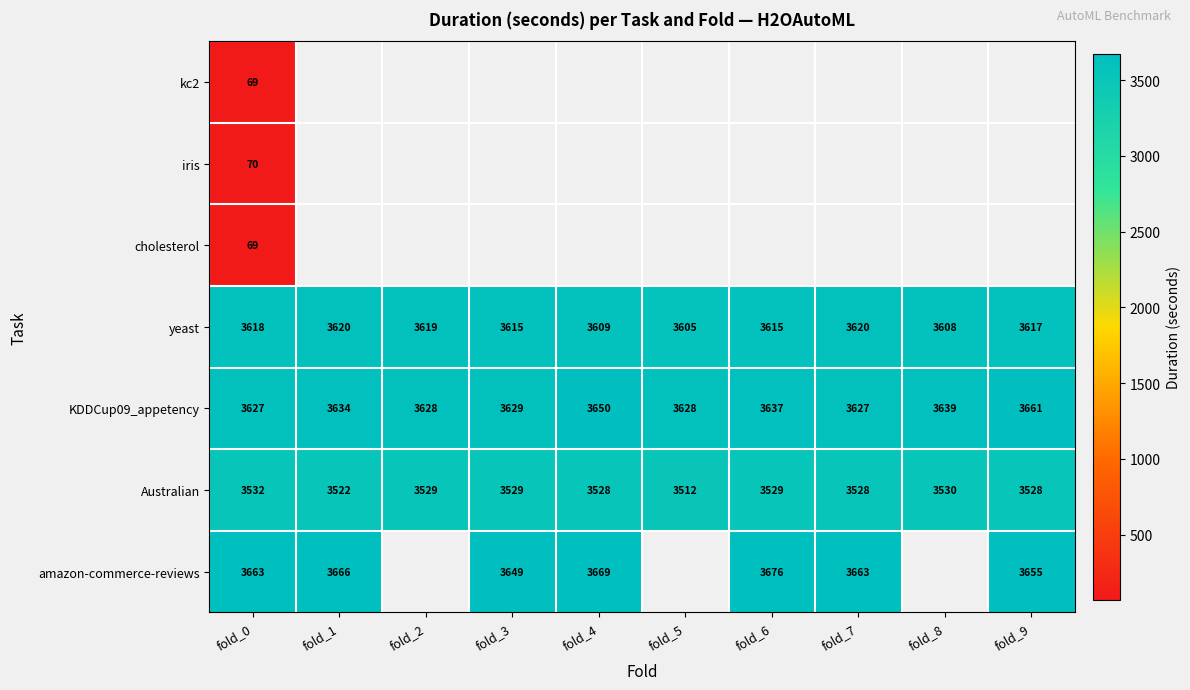

Where does the yeast series first go above 3617?

fold_0